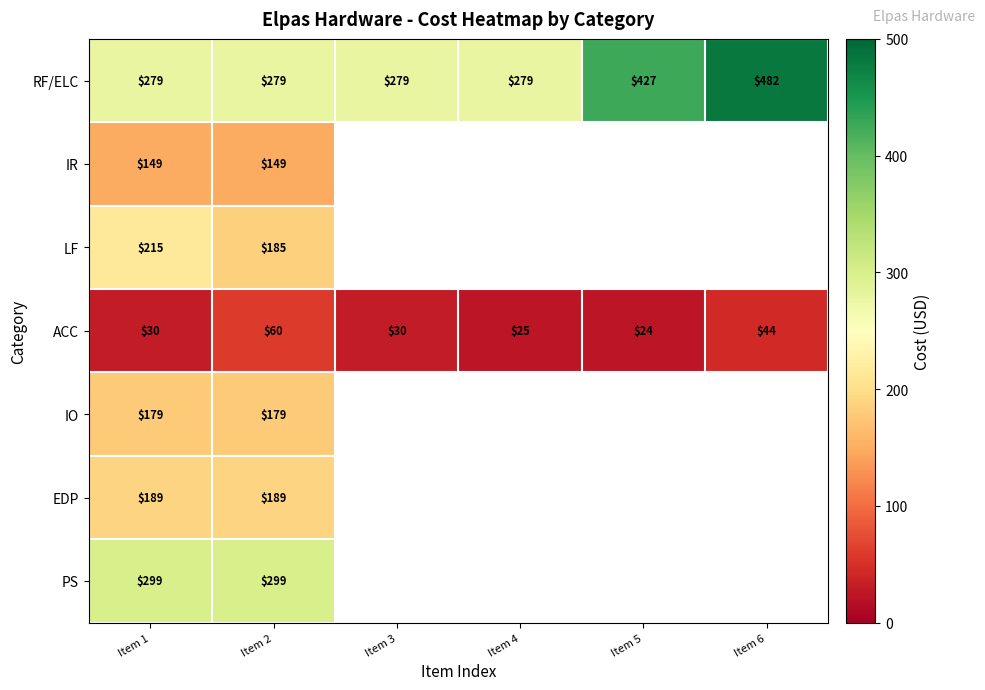

What is the difference between the highest and lowest values at Item 1?

269